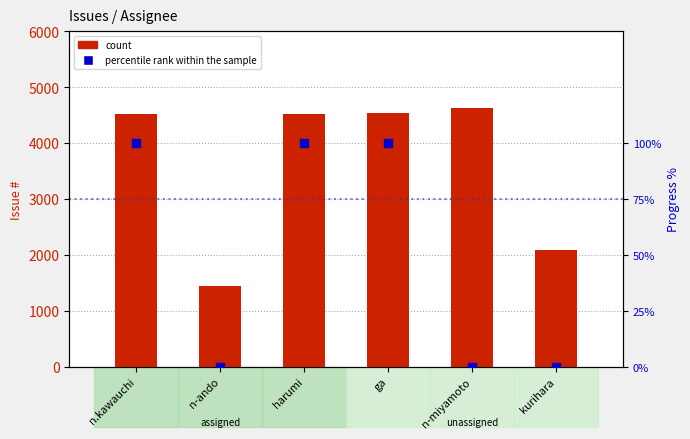

What is the total value across all series at ga?

4645